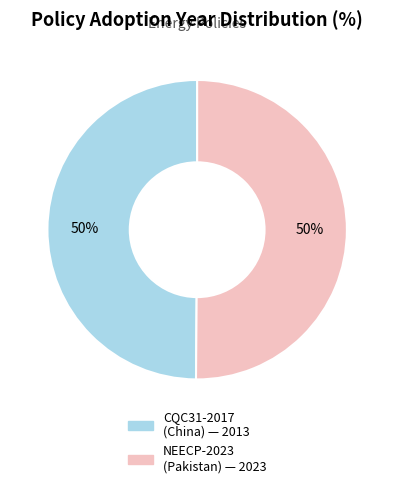

To the nearest percent, what is the average slice percentage?

50%